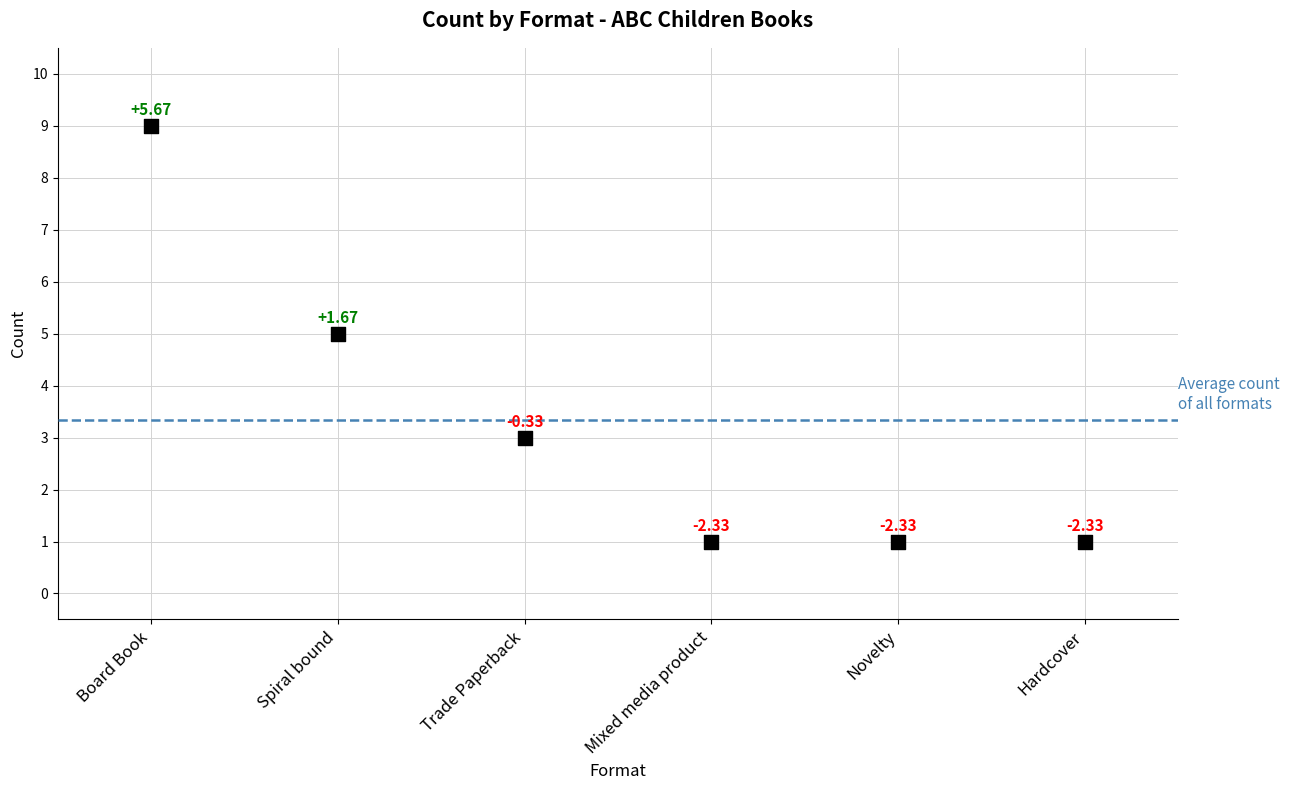

What is the average Y value?

3